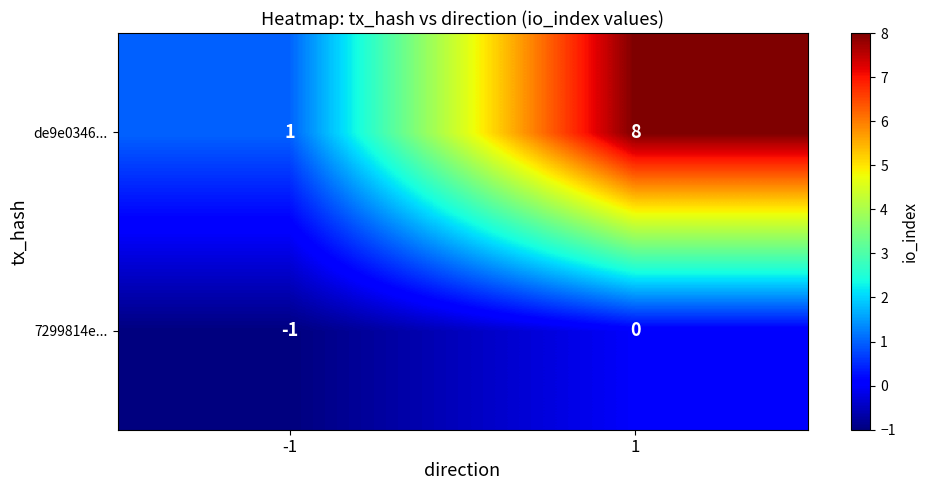

The value of de9e0346... at -1 is 0. True or false?

False